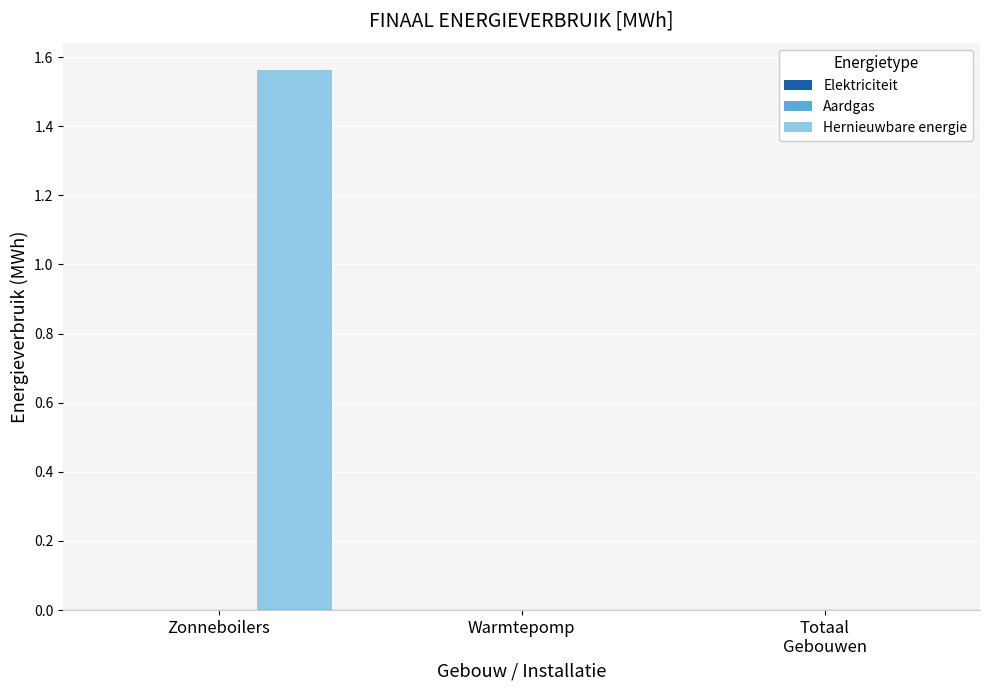

At which category does the chart reach its peak across all series?

Zonneboilers